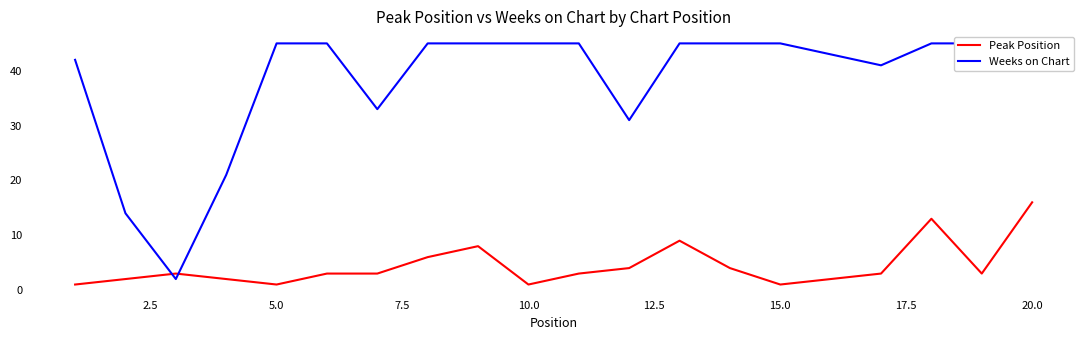

Is it true that Weeks on Chart equals 17 at 10.0?

False